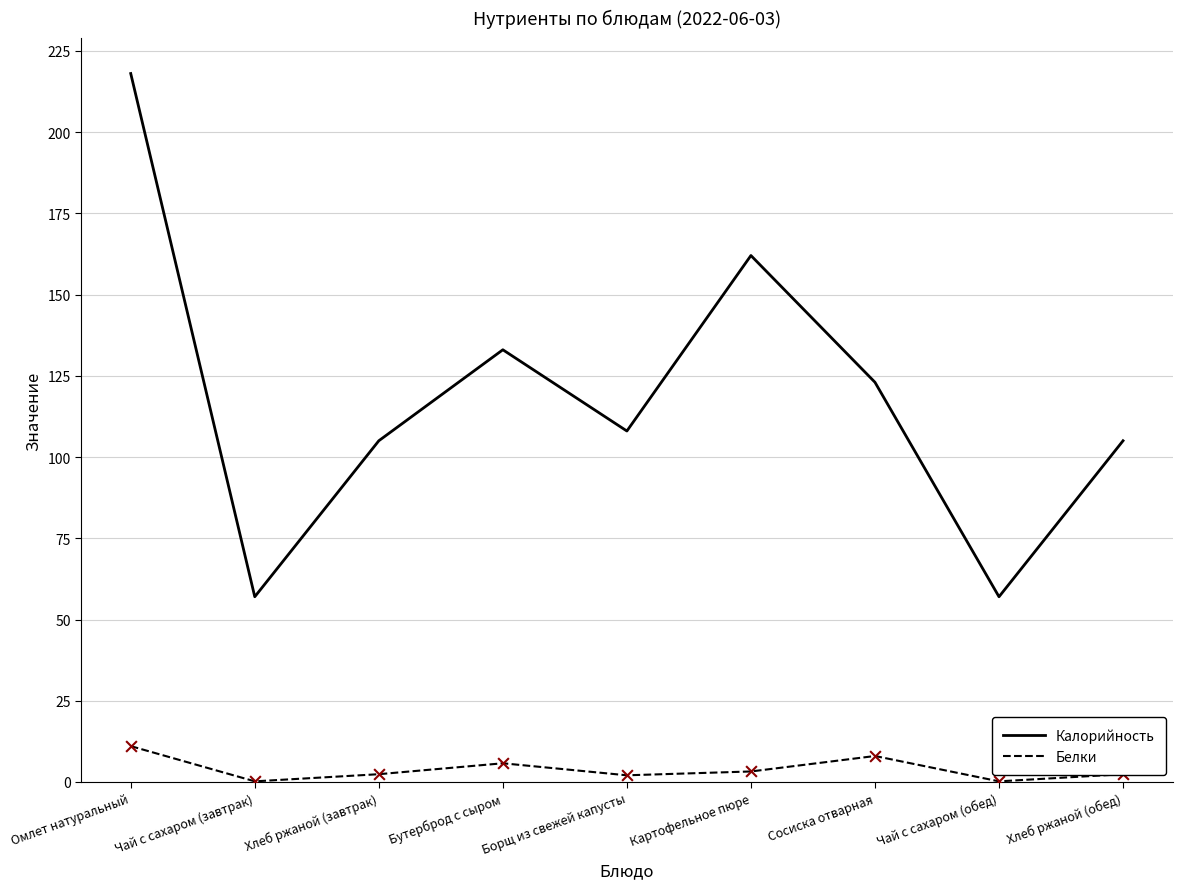

What is the total value across all series at Хлеб ржаной (обед)?

107.4